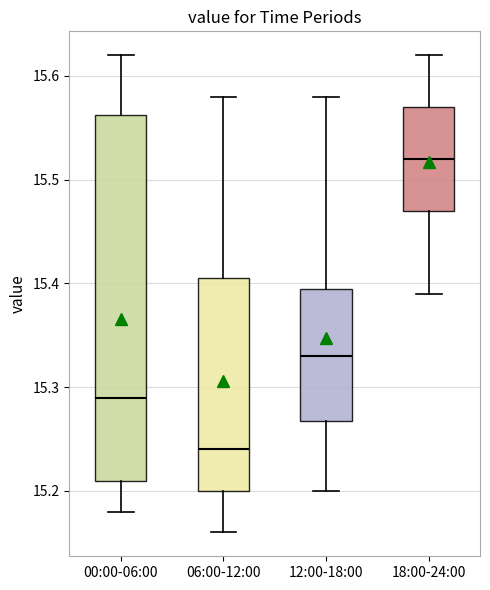

Where is the lower edge of the box for 06:00-12:00 on the y-axis? The values are not printed on the chart, so give them approximately, as read against the axis.

15.20